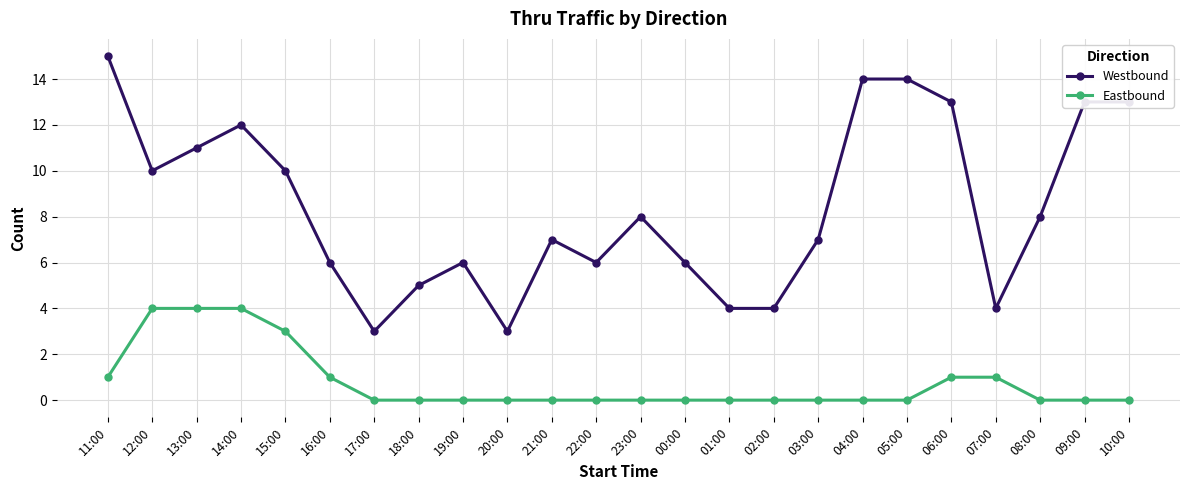

At which category does the chart reach its peak across all series?

11:00